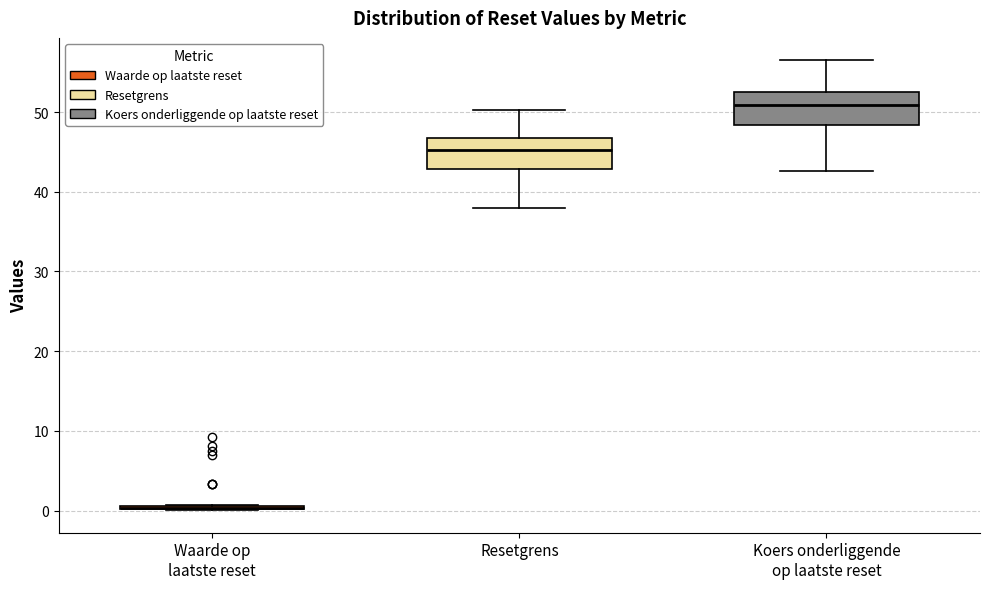

Reading left to right, transcribe this box plot: for each box, give where its median line is, the range the box spans, and where its two whiskers end, as read against the y-axis. The values are not printed on the chart, so give them approximately, as read against the axis.

Waarde op laatste reset: box collapsed to a line at 0, whiskers 0 to 1
Resetgrens: median 45, box 43 to 47, whiskers 38 to 50
Koers onderliggende op laatste reset: median 51, box 48 to 53, whiskers 43 to 56